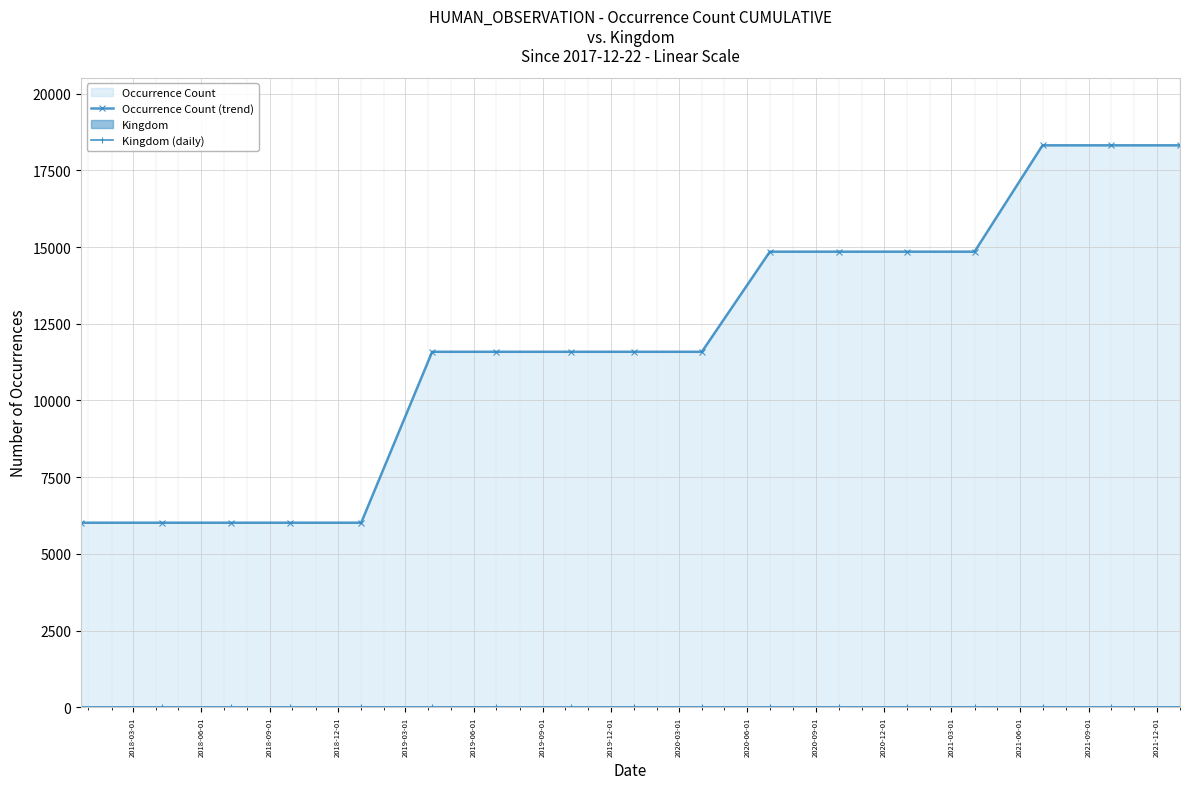

Reading left to right, extract all data points from this chart.

Occurrence Count (trend): 6017	6017	6017	6017	6017	11587	11587	11587	11587	11587	14849	14849	14849	14849	18315	18315	18315
Kingdom (daily): 1	1	1	1	1	1	1	1	1	1	1	1	1	1	1	1	1